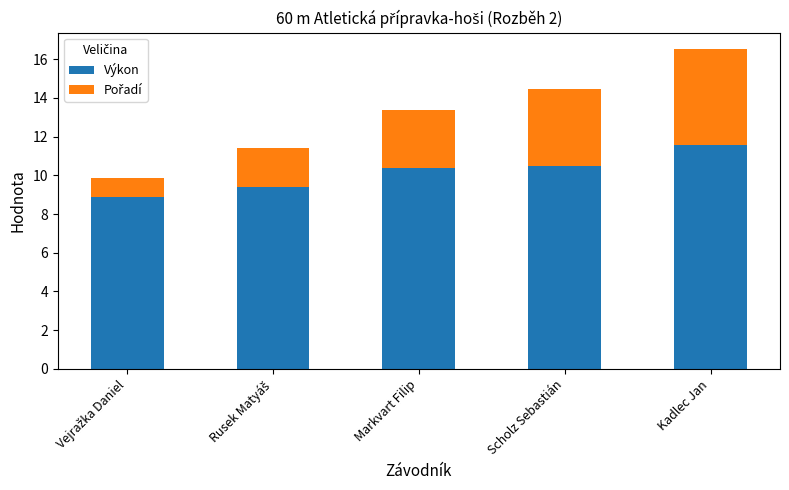

Reading left to right, what are the values for Výkon?

8.9	9.4	10.4	10.5	11.6